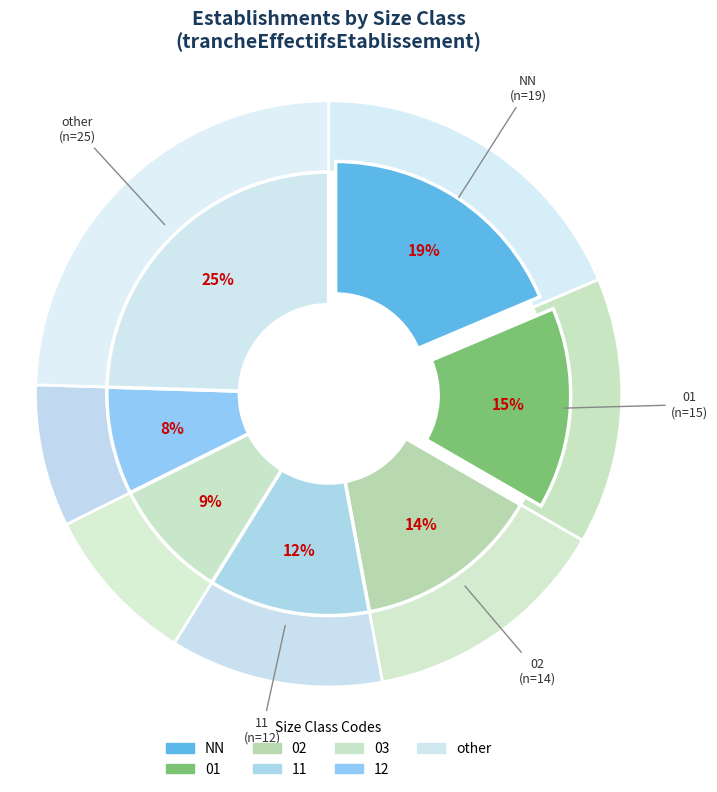

What is the change in value from NN to 01?

-4